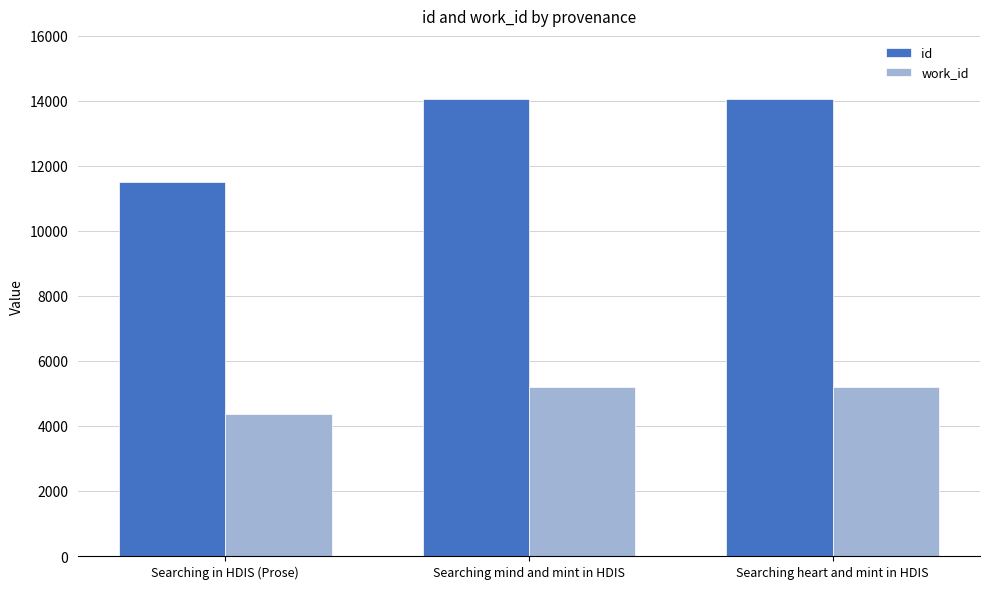

Read the work_id value at Searching heart and mint in HDIS, to the nearest 50.

5200